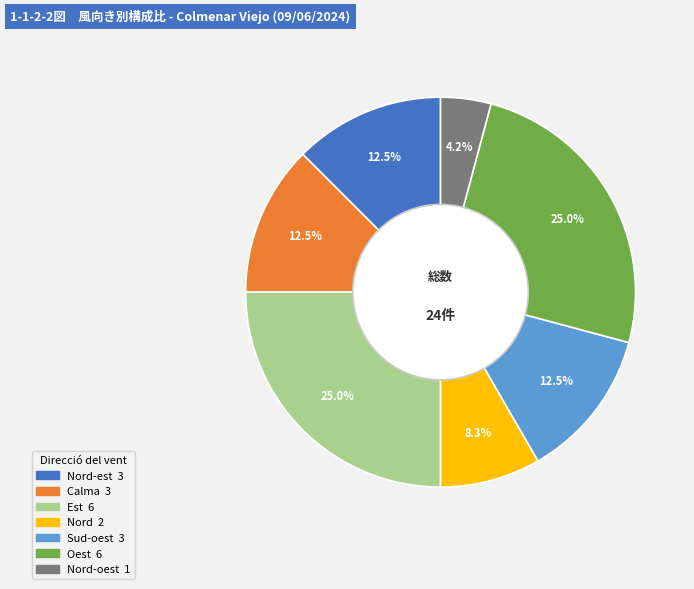

Is there a majority slice in this chart?

No